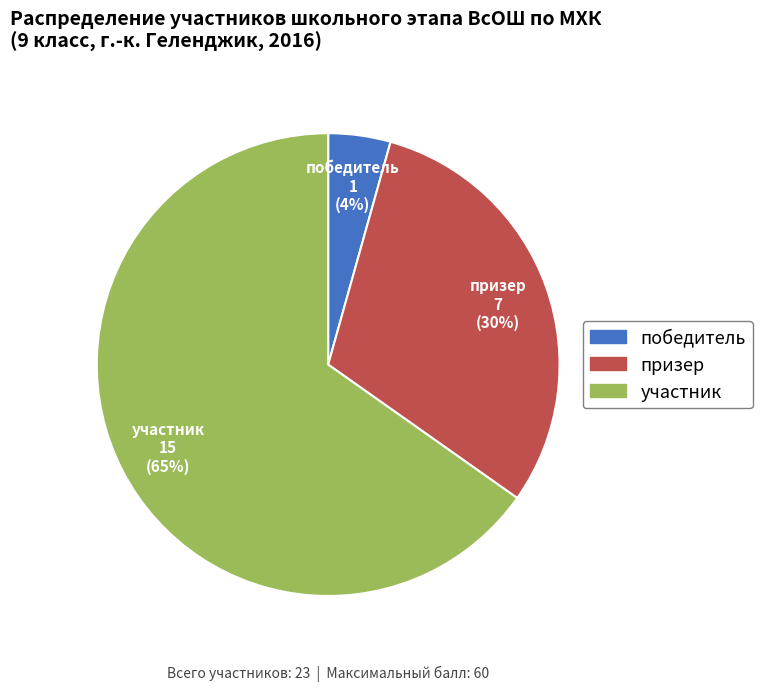

To the nearest percent, what portion does победитель represent?

4%